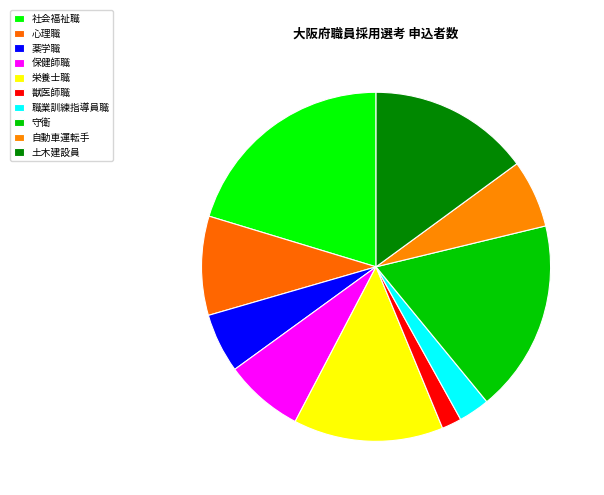

Which has a higher value, 土木建設員 or 社会福祉職?

社会福祉職